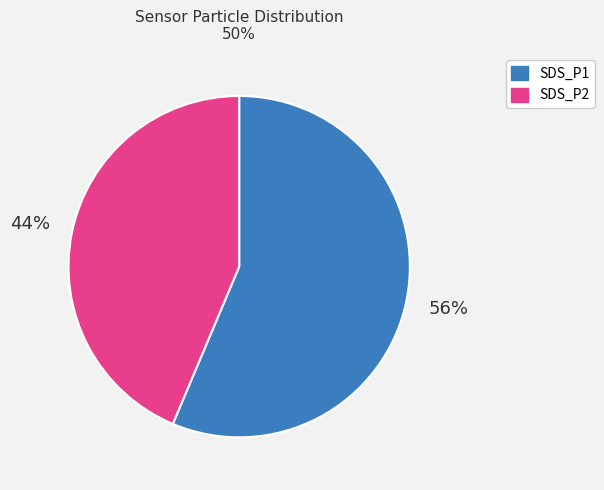

Do SDS_P2 and SDS_P1 together represent more than half of the pie?

Yes